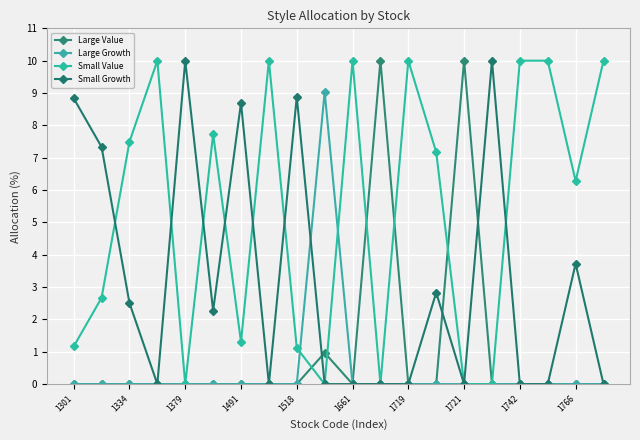

True or false: Small Value has more than 1 points higher than both neighbors.

True